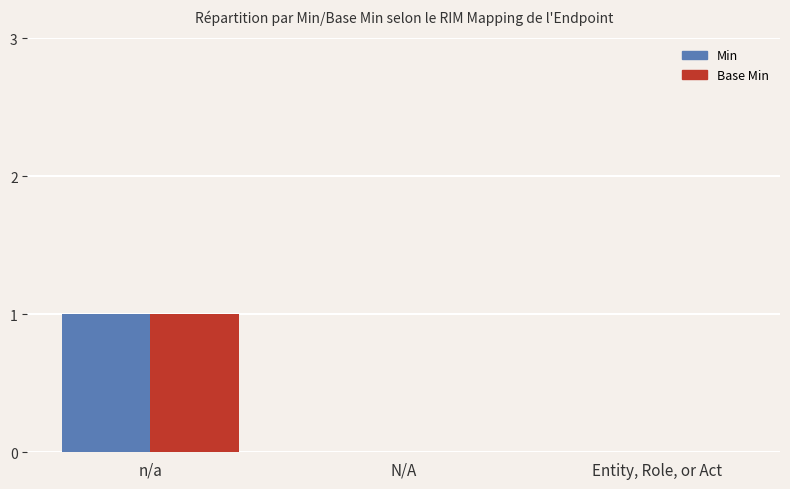

At which category is the sum across all series the highest?

n/a